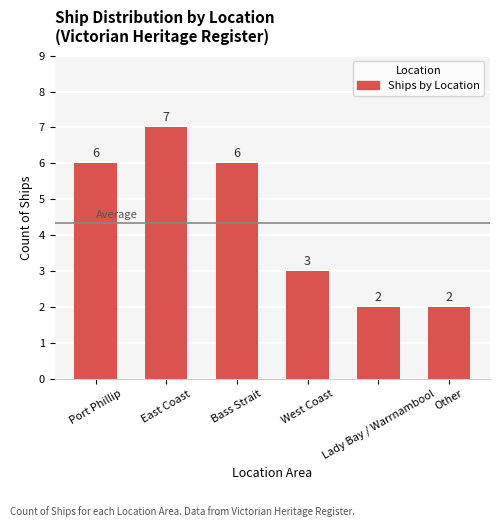

What is the value of the 5th bar from the left?

2